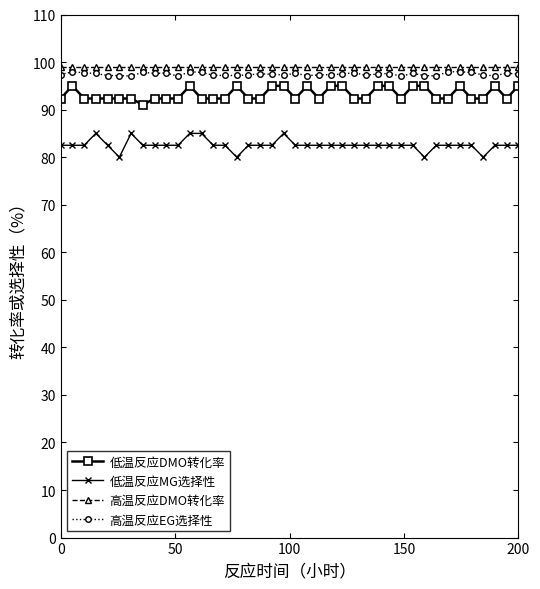

What is the lowest value of the 高温反应DMO转化率 series?

99.0